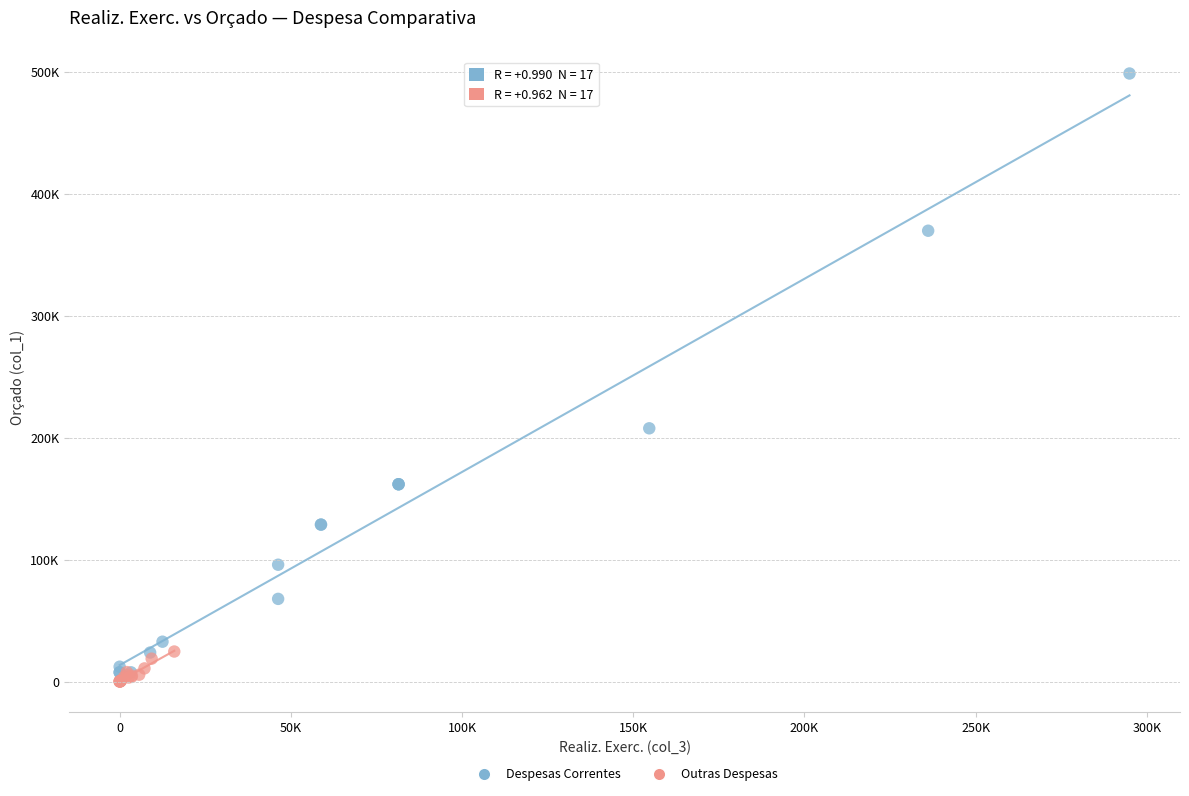

Which series has the widest spread of Y values?

Despesas Correntes